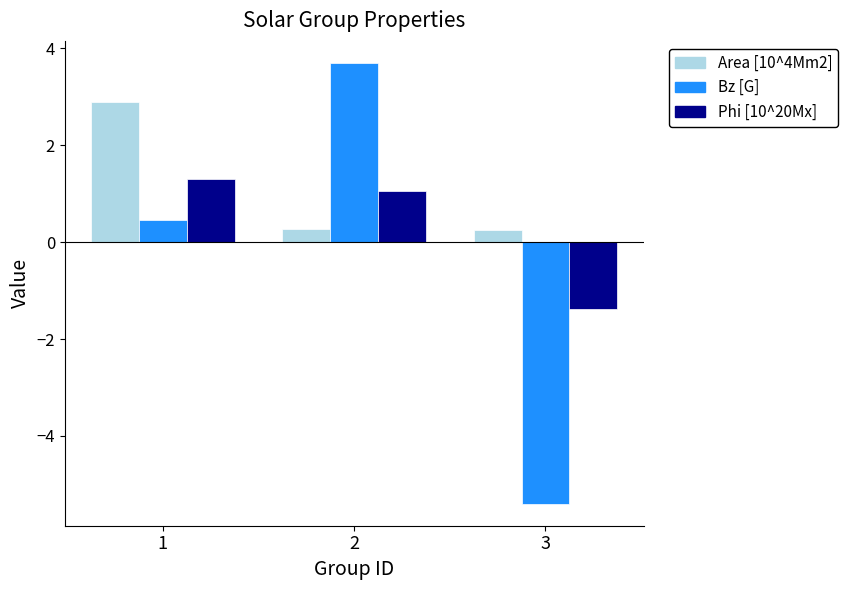

At which category is the sum across all series the highest?

2